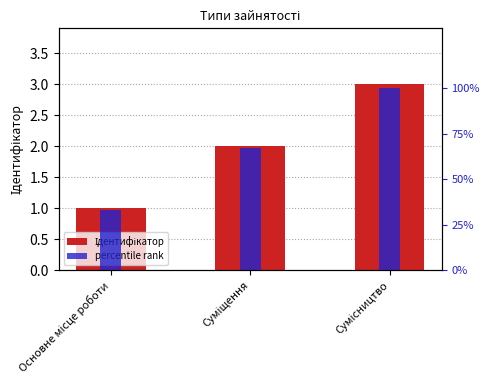

What value does the Ідентифікатор series have at Суміщення?

2